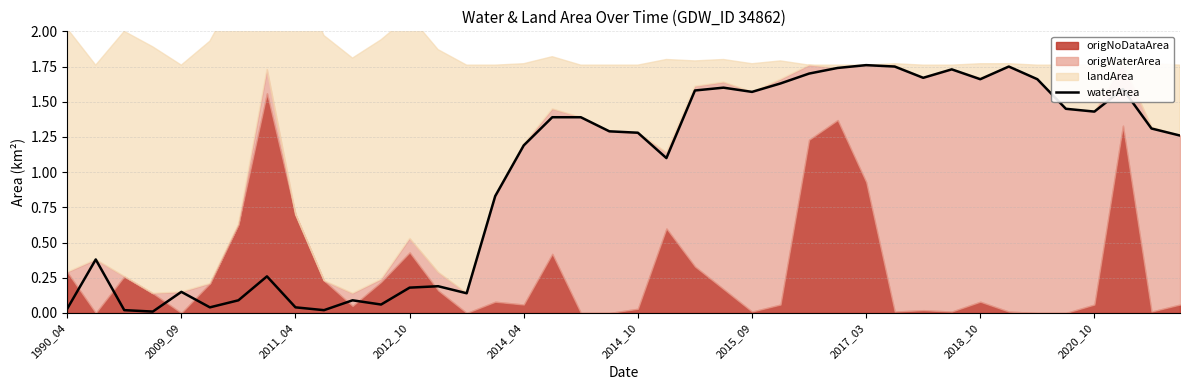

Where does the waterArea series first go above 1?

2014_04